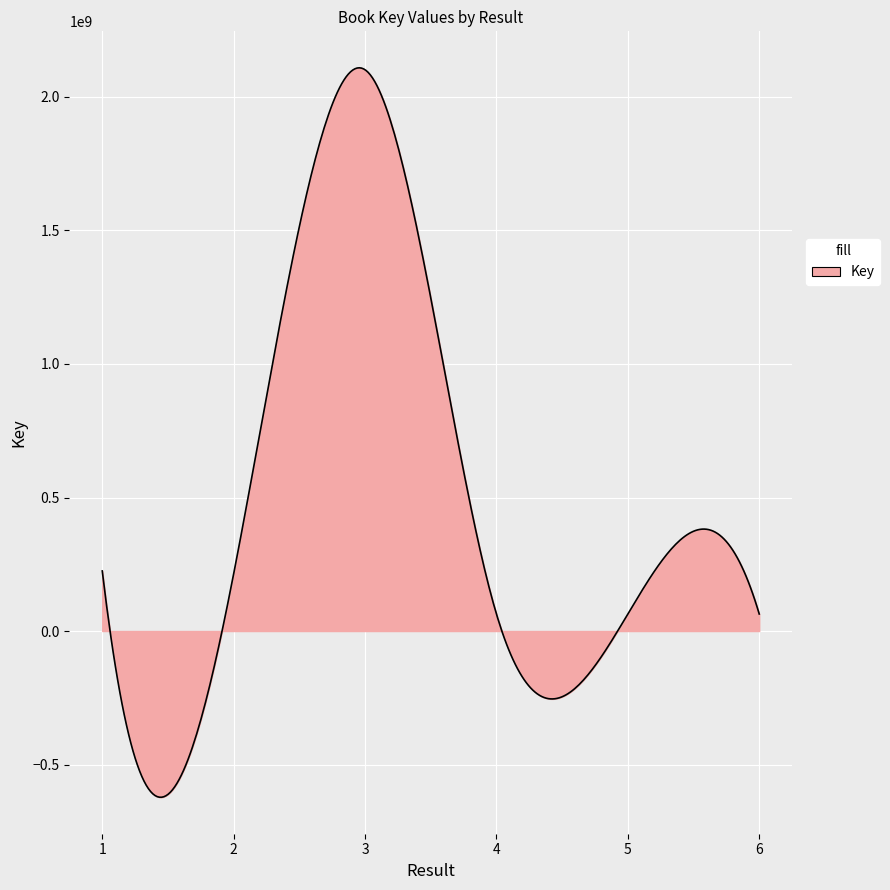

How many lines are shown in the chart?

1